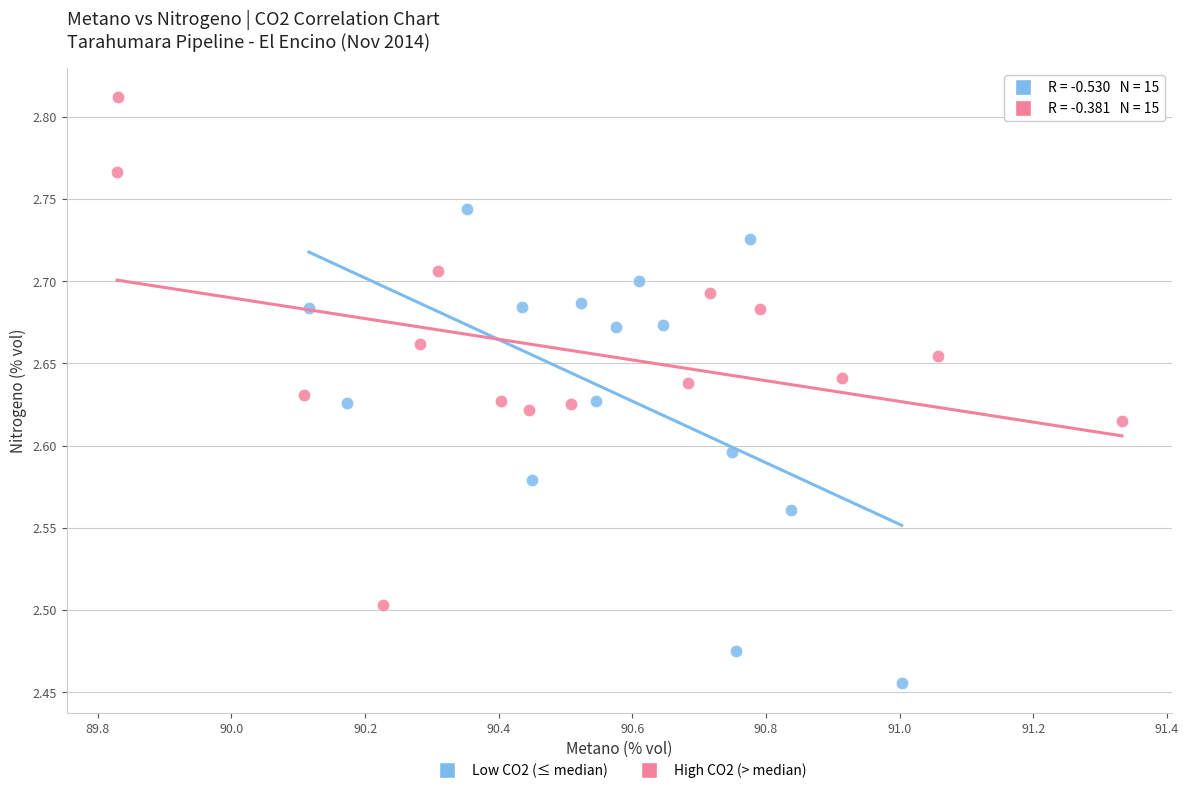

Which series reaches the minimum Y coordinate?

Low CO2 (≤ median)